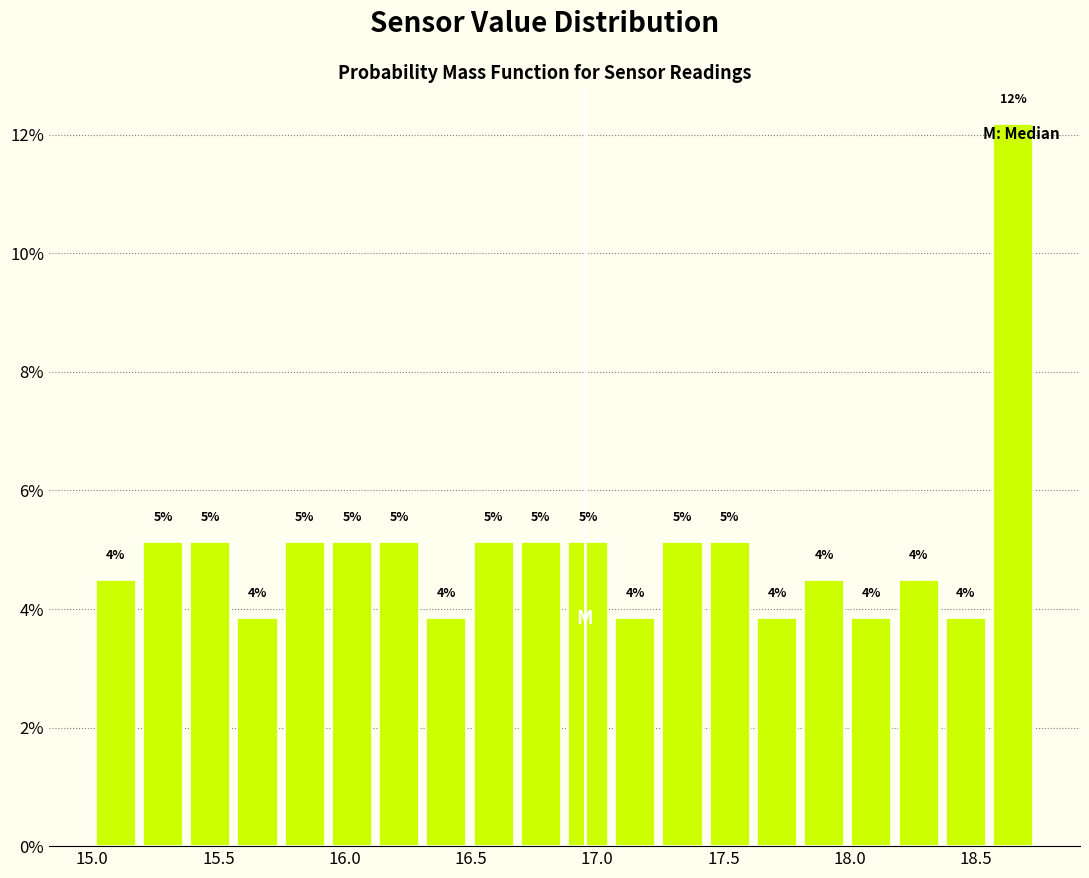

Read against the x-axis, roughly where is the centre of the tallest bar?

18.65